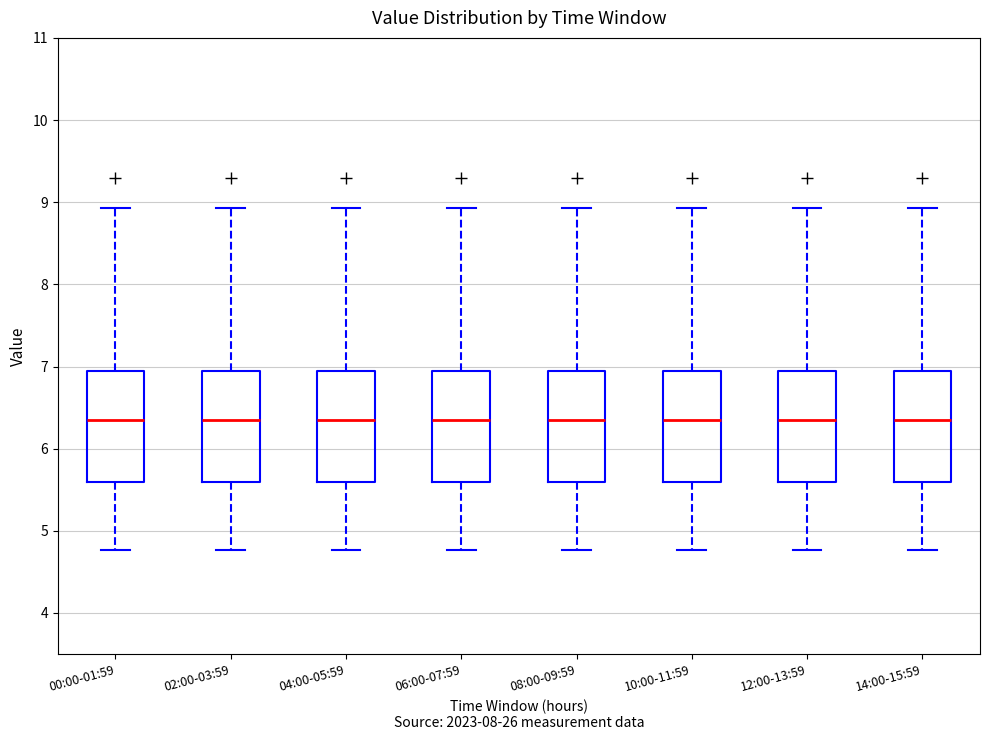

Reading left to right, transcribe this box plot: for each box, give where its median line is, the range the box spans, and where its two whiskers end, as read against the y-axis. The values are not printed on the chart, so give them approximately, as read against the axis.

00:00-01:59: median 6.4, box 5.6 to 6.9, whiskers 4.8 to 8.9
02:00-03:59: median 6.4, box 5.6 to 6.9, whiskers 4.8 to 8.9
04:00-05:59: median 6.4, box 5.6 to 6.9, whiskers 4.8 to 8.9
06:00-07:59: median 6.4, box 5.6 to 6.9, whiskers 4.8 to 8.9
08:00-09:59: median 6.4, box 5.6 to 6.9, whiskers 4.8 to 8.9
10:00-11:59: median 6.4, box 5.6 to 6.9, whiskers 4.8 to 8.9
12:00-13:59: median 6.4, box 5.6 to 6.9, whiskers 4.8 to 8.9
14:00-15:59: median 6.4, box 5.6 to 6.9, whiskers 4.8 to 8.9